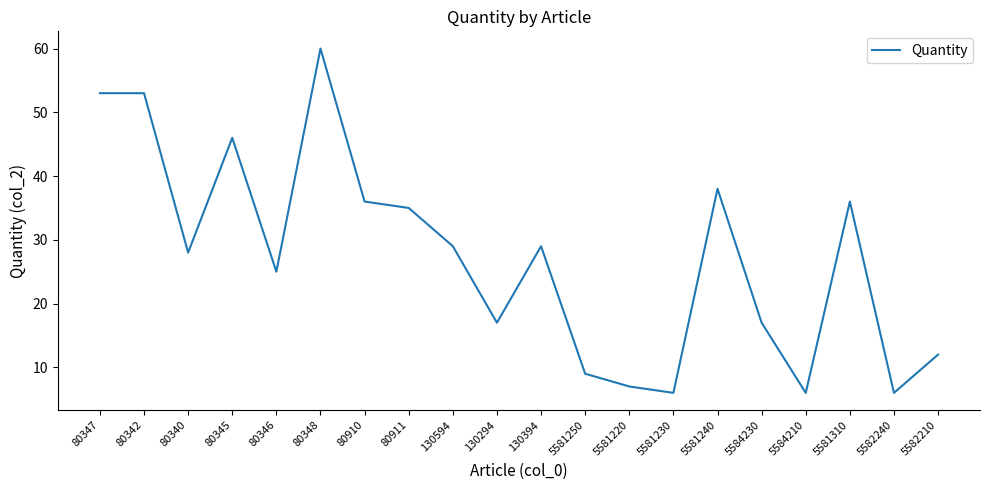

True or false: the data shows 59 at 80910.

False